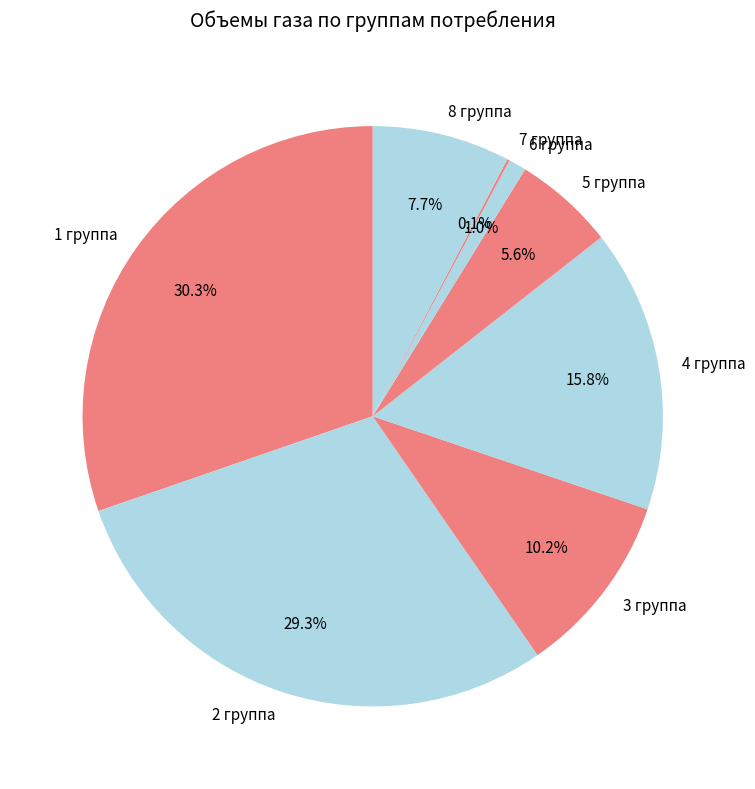

To the nearest percent, what is the average slice percentage?

12%